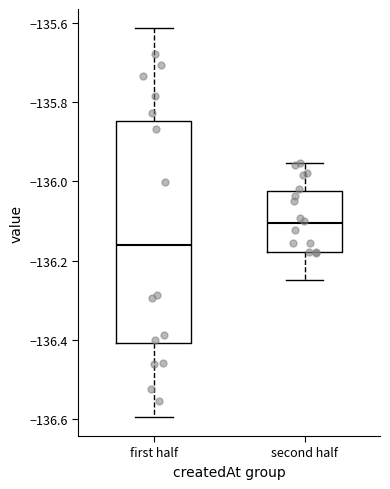

Reading left to right, read every box against the y-axis: the position of its median line, the range the box covers, and the ends of its whiskers. The values are not printed on the chart, so give them approximately, as read against the axis.

first half: median -136.16, box -136.40 to -135.84, whiskers -136.60 to -135.62
second half: median -136.10, box -136.18 to -136.02, whiskers -136.24 to -135.96